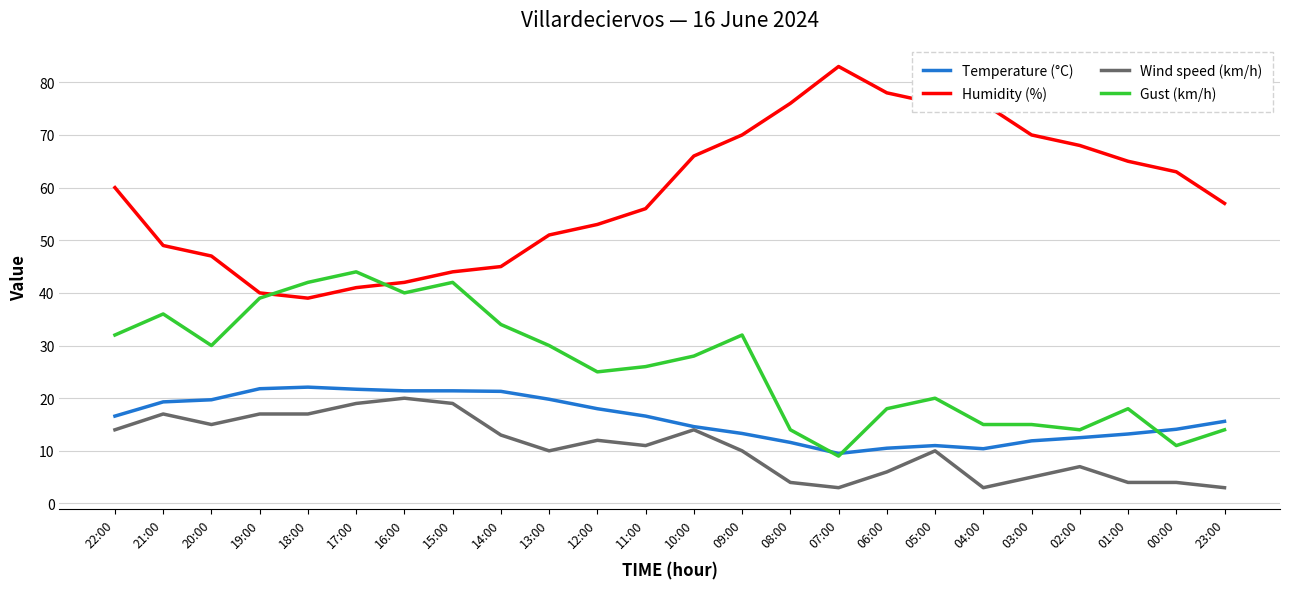

What are all the series names shown in the legend?

Temperature (°C), Humidity (%), Wind speed (km/h), Gust (km/h)